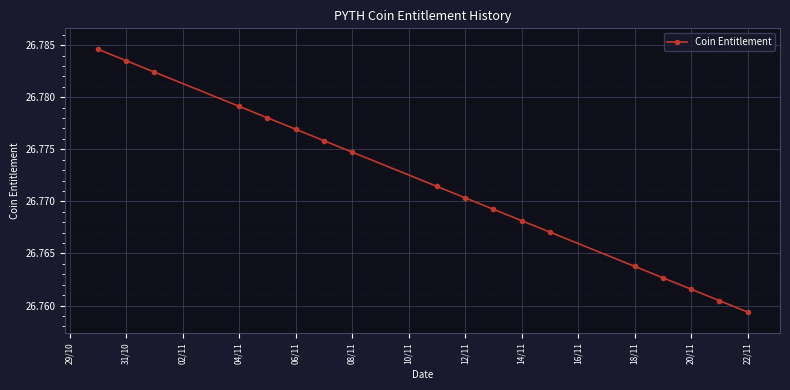

Is this an area chart (filled region under the line)?

No